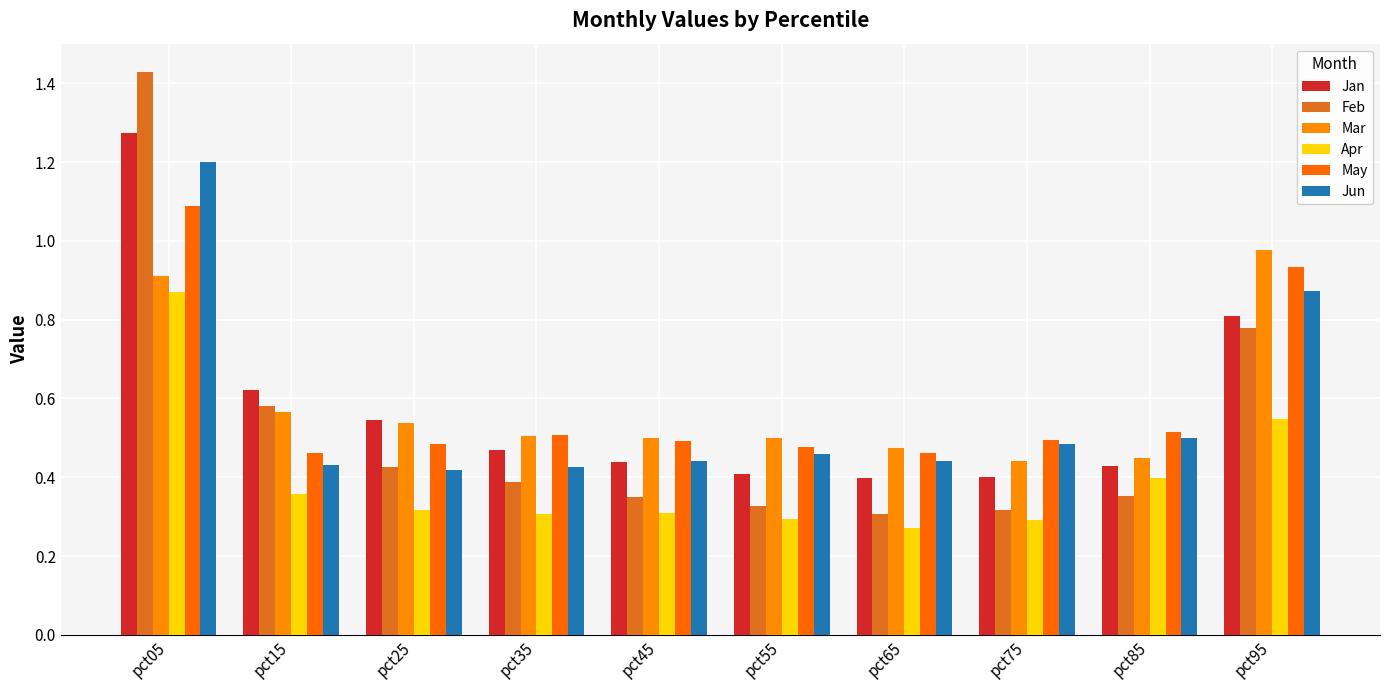

Reading left to right, transcribe all the data shown in this chart.

Jan: pct05=1.3	pct15=0.6	pct25=0.5	pct35=0.5	pct45=0.4	pct55=0.4	pct65=0.4	pct75=0.4	pct85=0.4	pct95=0.8
Feb: pct05=1.4	pct15=0.6	pct25=0.4	pct35=0.4	pct45=0.3	pct55=0.3	pct65=0.3	pct75=0.3	pct85=0.4	pct95=0.8
Mar: pct05=0.9	pct15=0.6	pct25=0.5	pct35=0.5	pct45=0.5	pct55=0.5	pct65=0.5	pct75=0.4	pct85=0.4	pct95=1.0
Apr: pct05=0.9	pct15=0.4	pct25=0.3	pct35=0.3	pct45=0.3	pct55=0.3	pct65=0.3	pct75=0.3	pct85=0.4	pct95=0.5
May: pct05=1.1	pct15=0.5	pct25=0.5	pct35=0.5	pct45=0.5	pct55=0.5	pct65=0.5	pct75=0.5	pct85=0.5	pct95=0.9
Jun: pct05=1.2	pct15=0.4	pct25=0.4	pct35=0.4	pct45=0.4	pct55=0.5	pct65=0.4	pct75=0.5	pct85=0.5	pct95=0.9